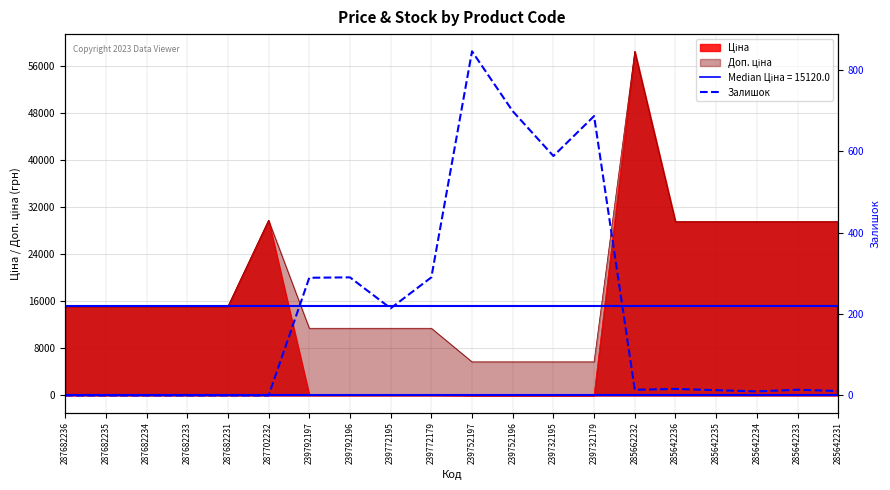

At which category does the chart reach its peak across all series?

239752197